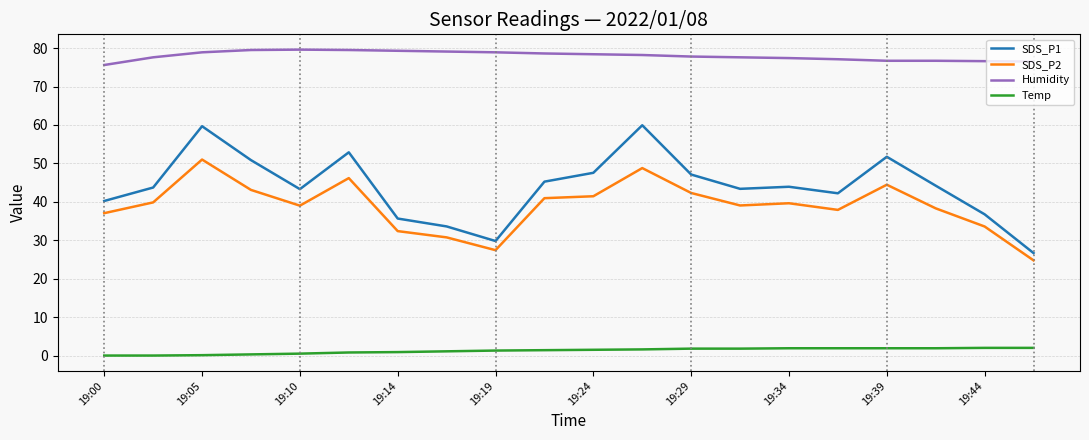

What are all the series names shown in the legend?

SDS_P1, SDS_P2, Humidity, Temp